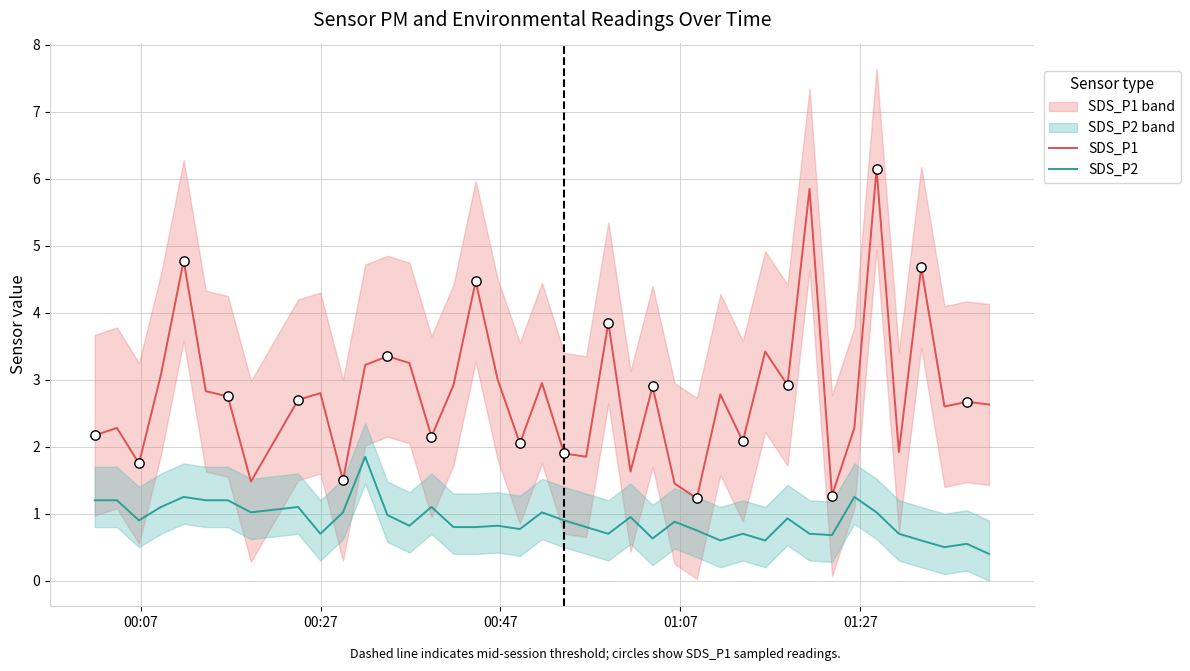

Which series has the largest total across all categories?

SDS_P1